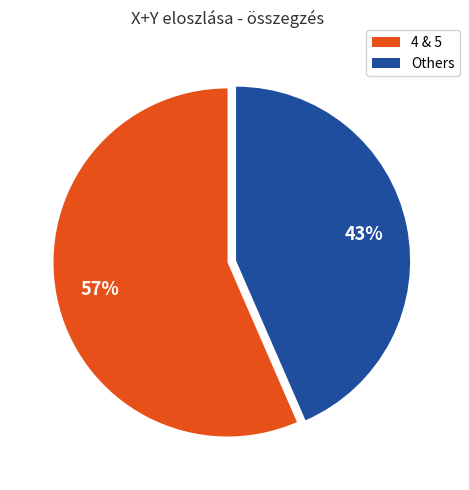

Is there a majority slice in this chart?

Yes